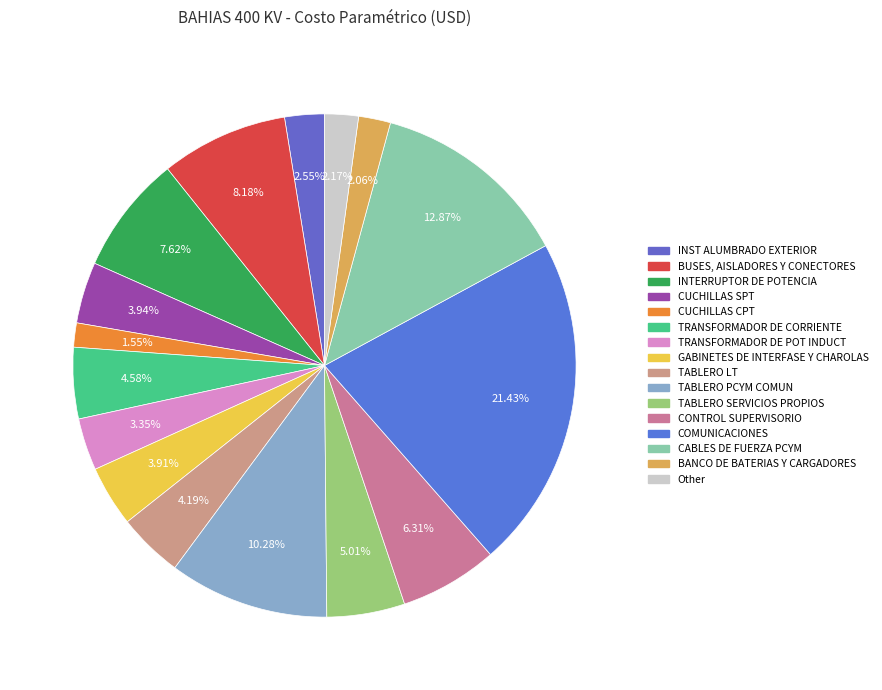

Count the number of slices in the pie.

16